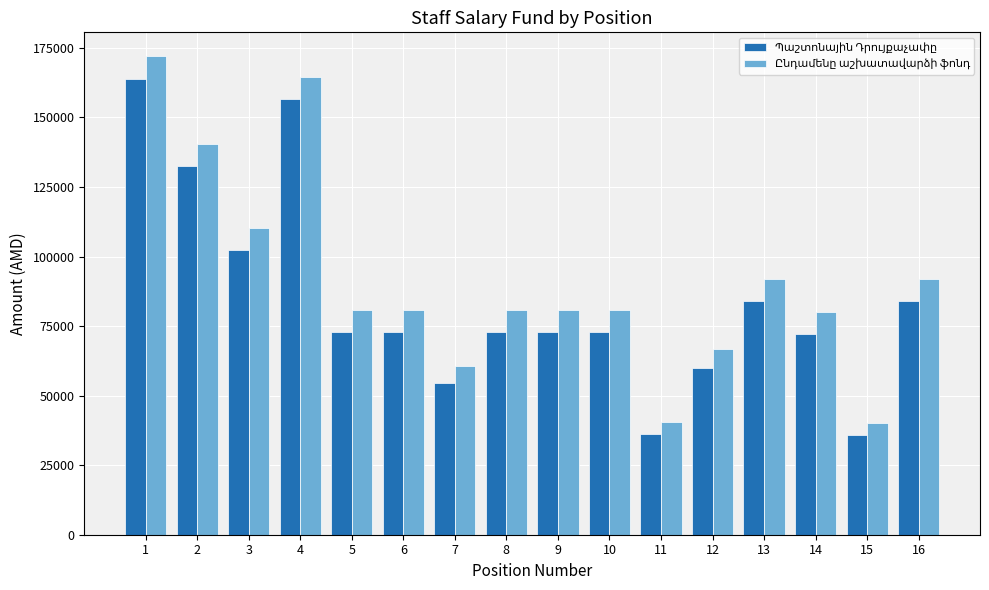

What is the spread (max minus min) of values at 15?

4000